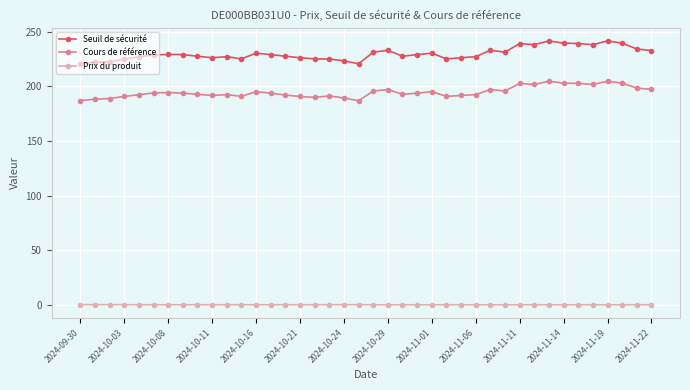

Which series has the largest total across all categories?

Seuil de sécurité